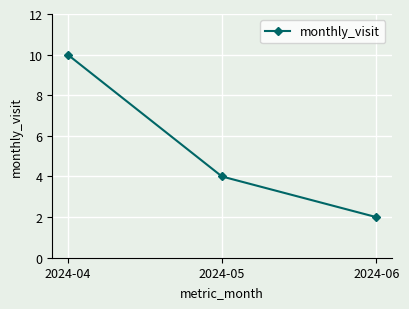

Reading right to left, what are all the values shown in this chart?

2	4	10